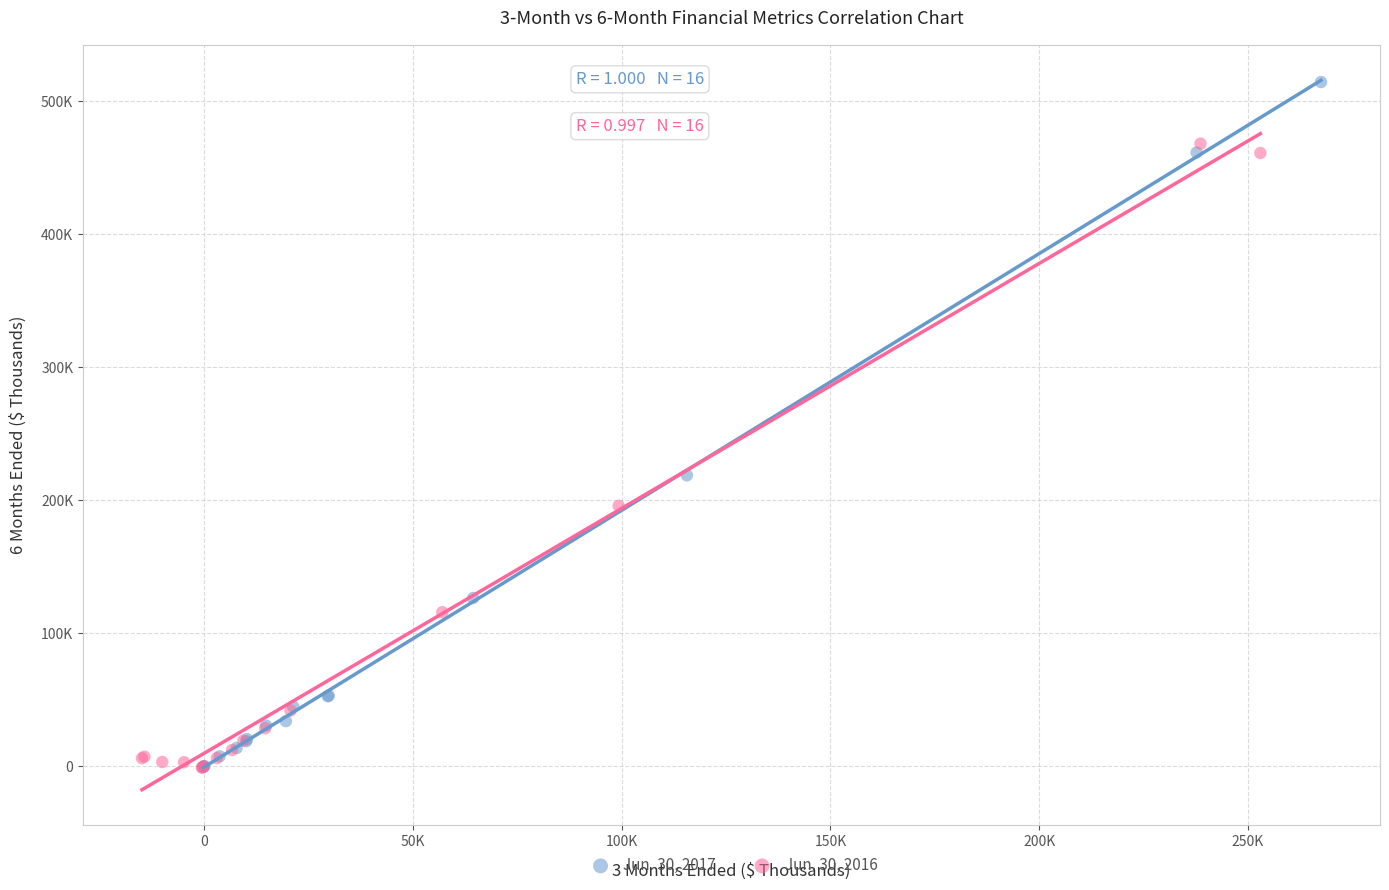

What are all the series names shown in the legend?

Jun. 30, 2017, Jun. 30, 2016